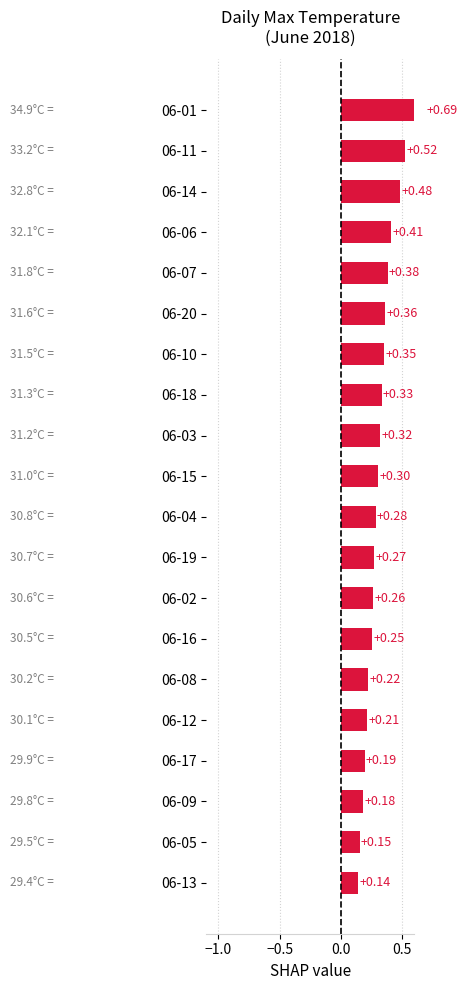

How many values are between 0 and 1?

20